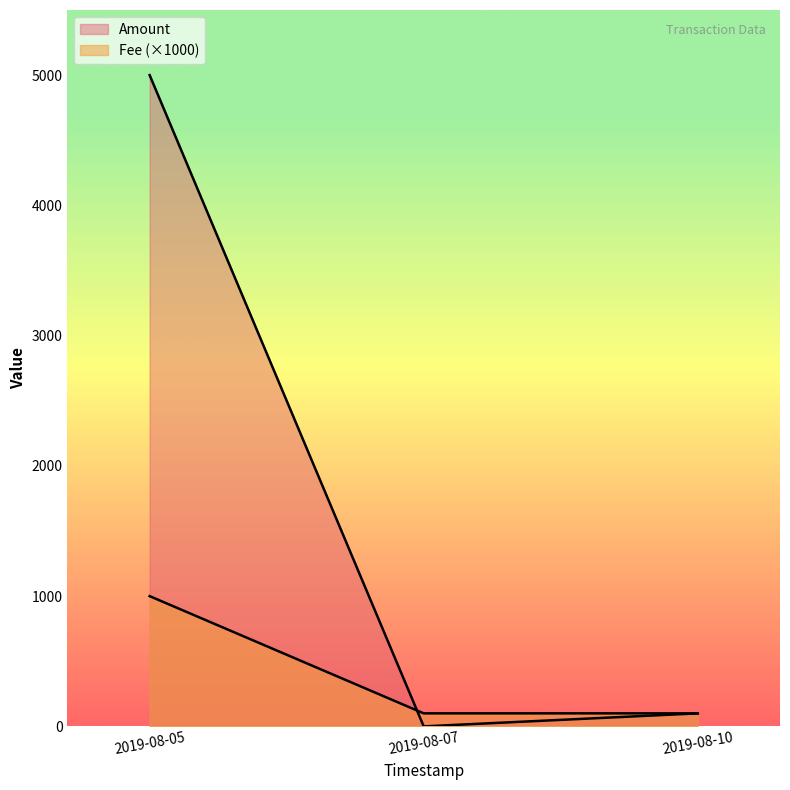

Which category has the highest value across all series?

2019-08-05 05:08:48